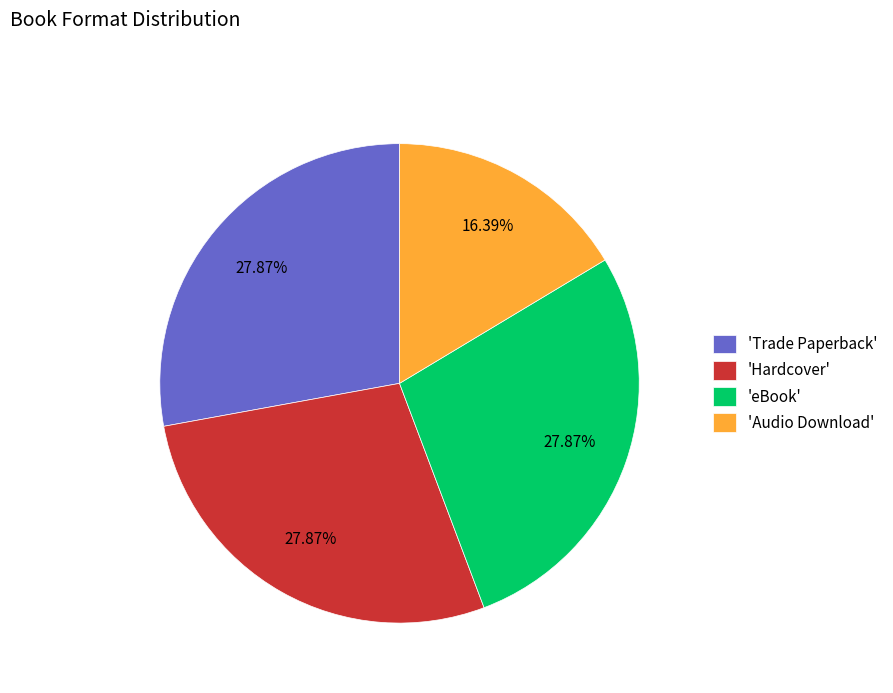

Is there any slice that represents more than half of the pie?

No